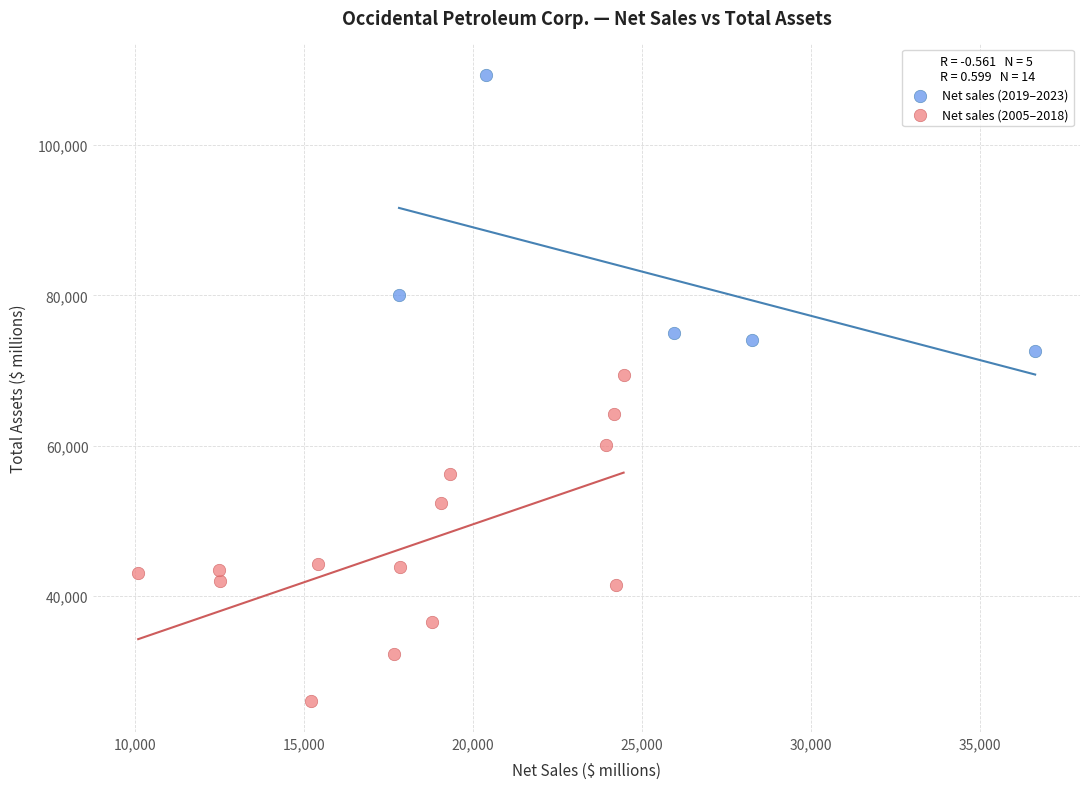

Which series reaches the maximum Y coordinate?

Net sales (2019–2023)